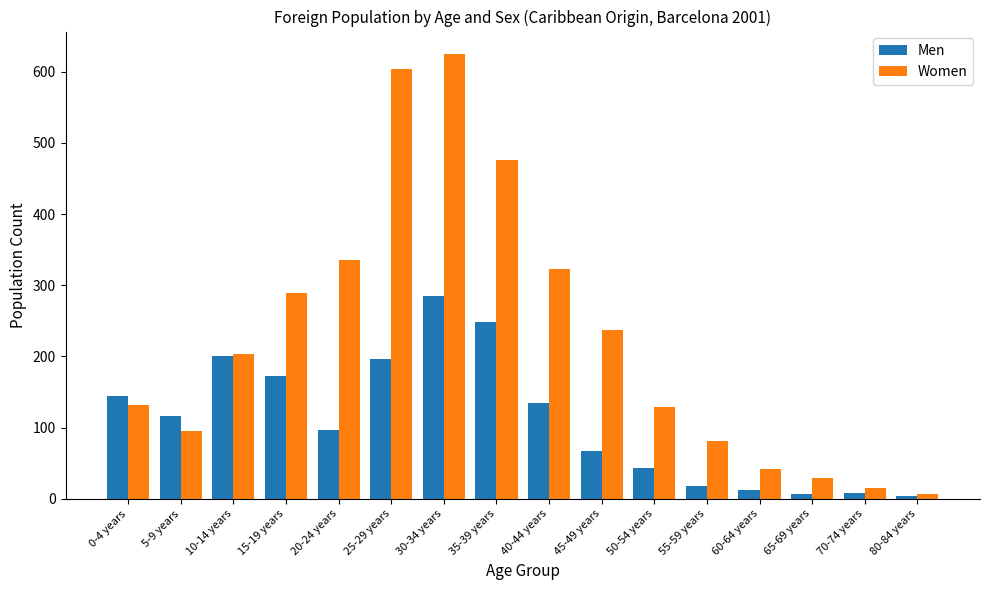

The Men series shows 378 at 30-34 years. True or false?

False